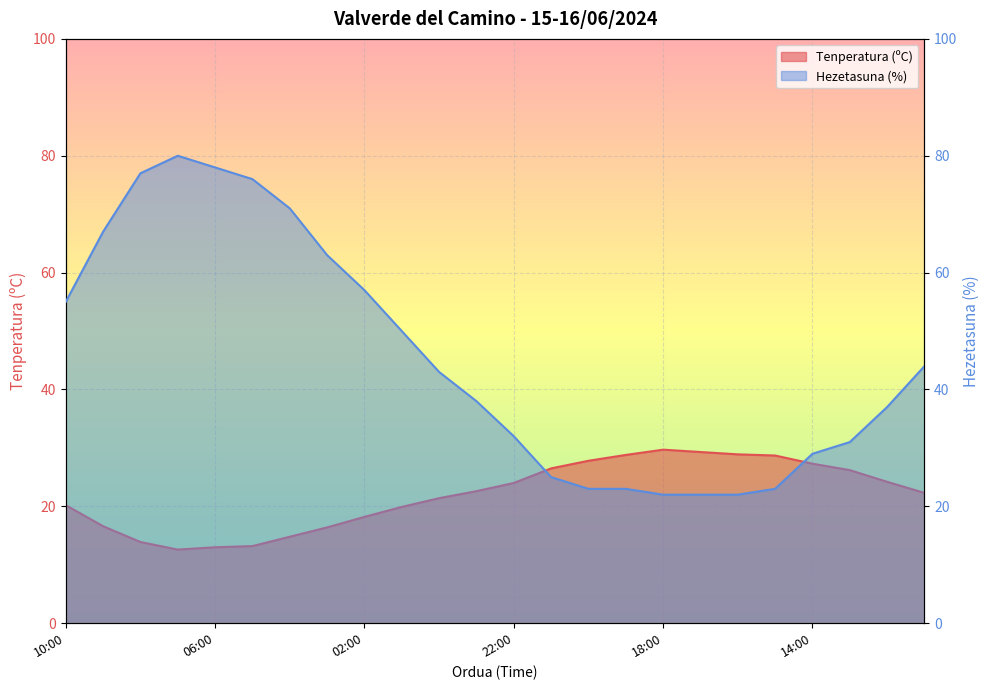

At which label does Tenperatura (ºC) first exceed 22?

23:00